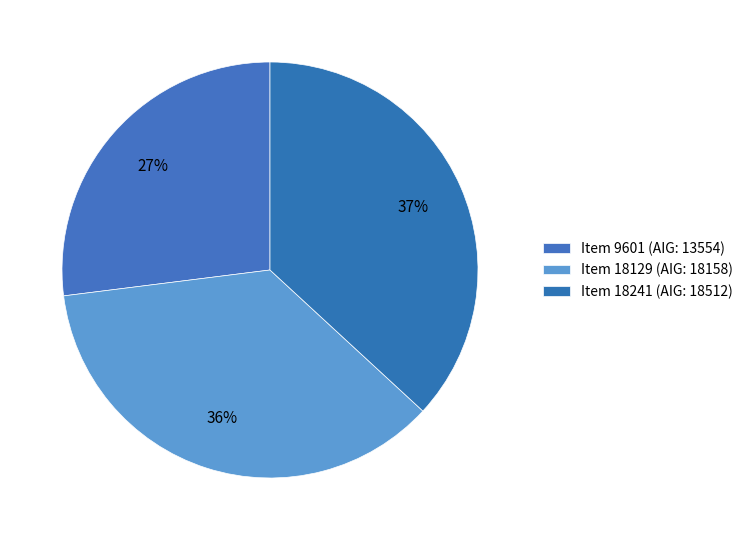

Count the number of slices in the pie.

3